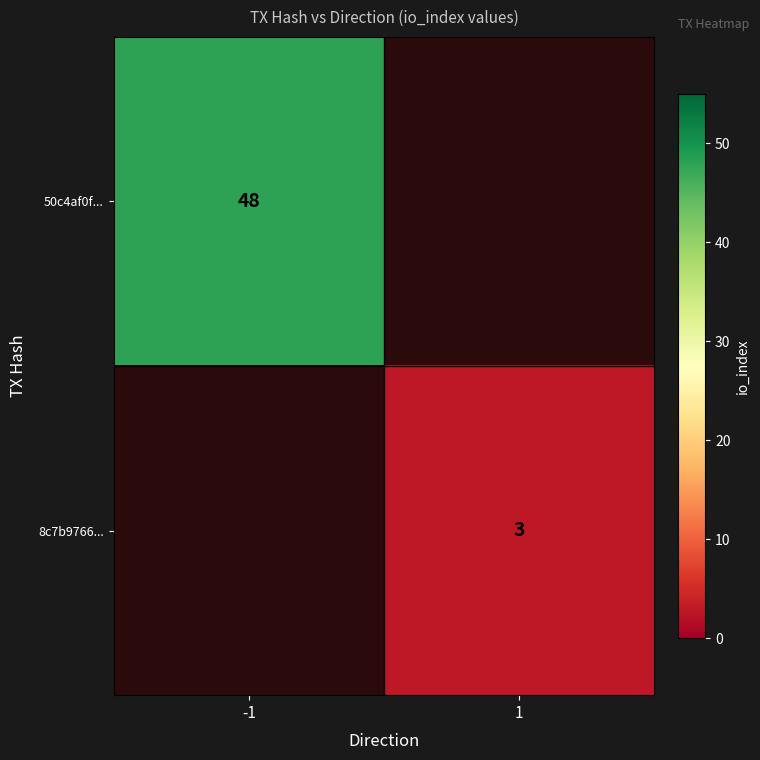

The 50c4af0f... series shows 10 at -1. True or false?

False